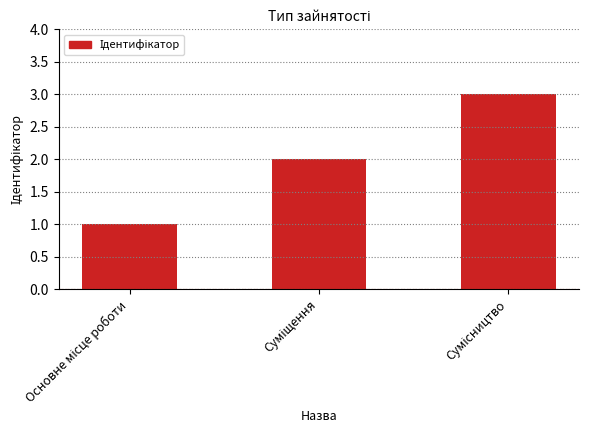

What is the average value?

2